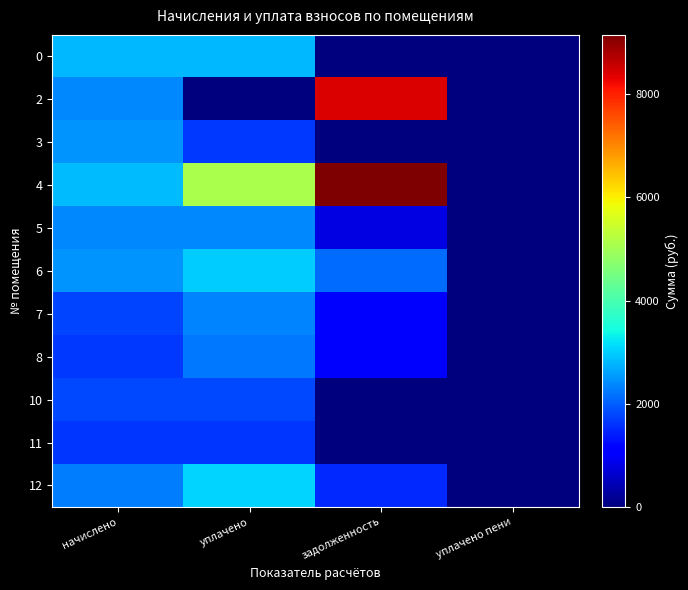

Between уплачено and уплачено пени, which is larger?

уплачено